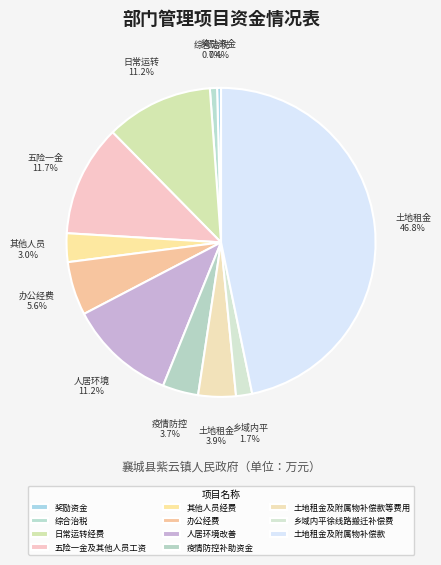

The 土地租金及附属物补偿款等费用 slice represents 4% of the pie. True or false?

True